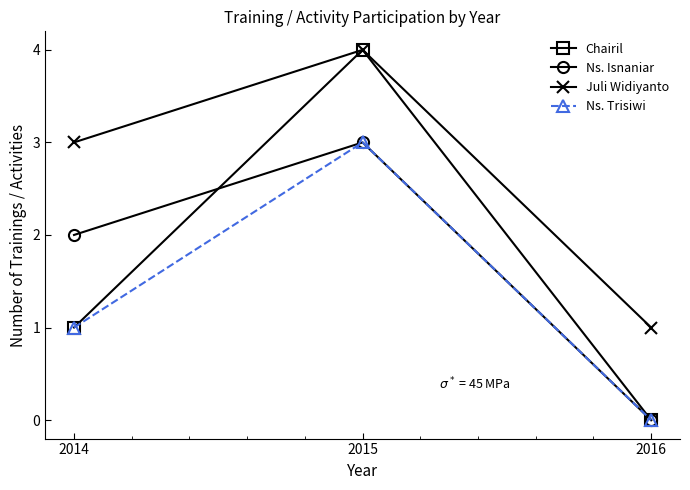

At which label does Chairil reach its minimum?

2016